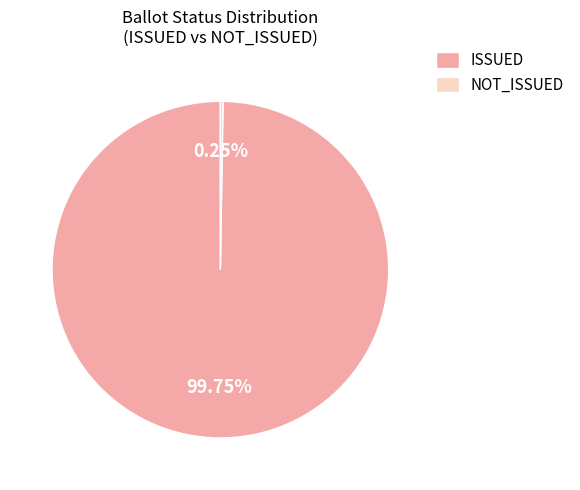

Which category has the biggest portion of the pie?

ISSUED